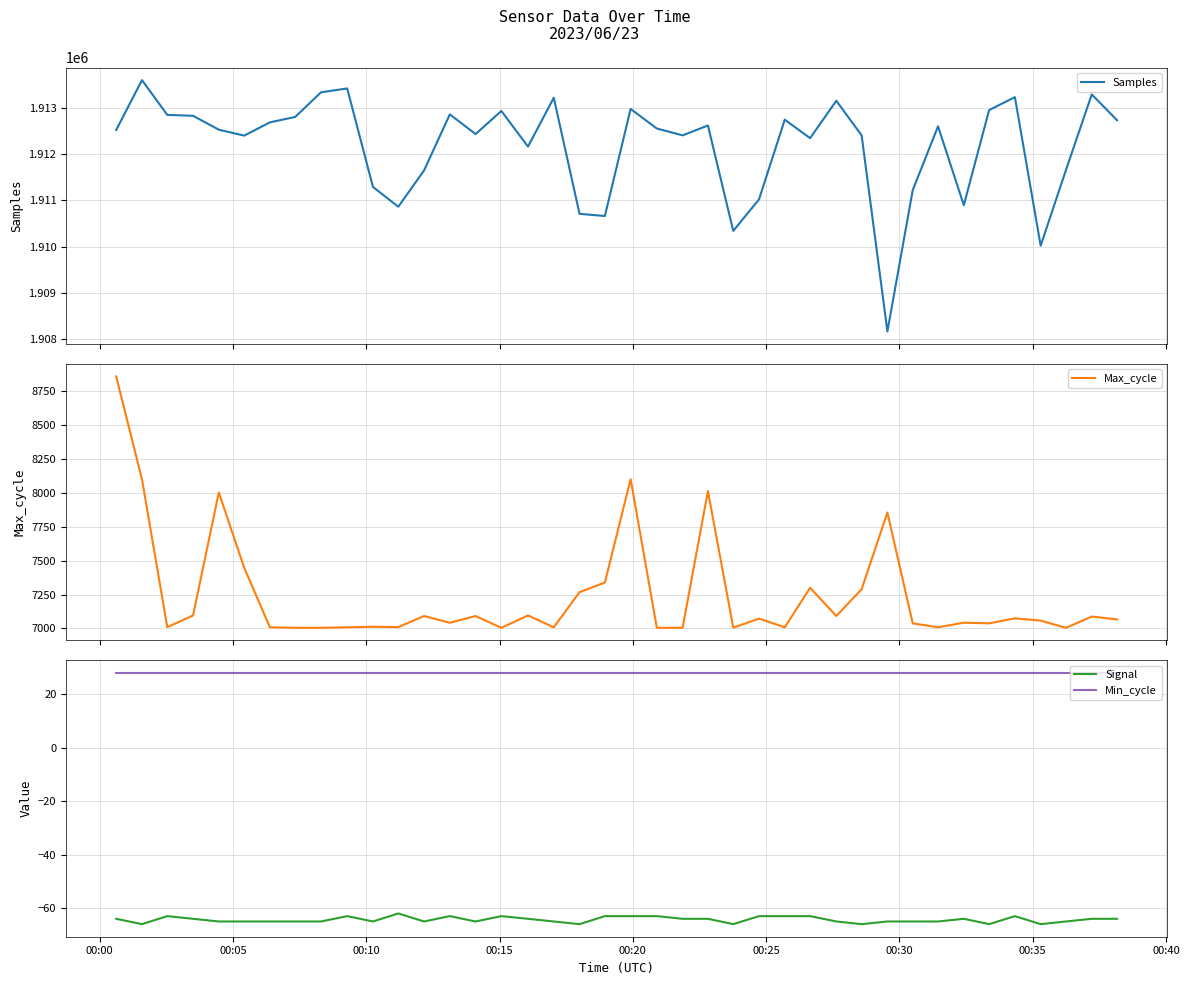

What is the minimum value for Max_cycle?

7005